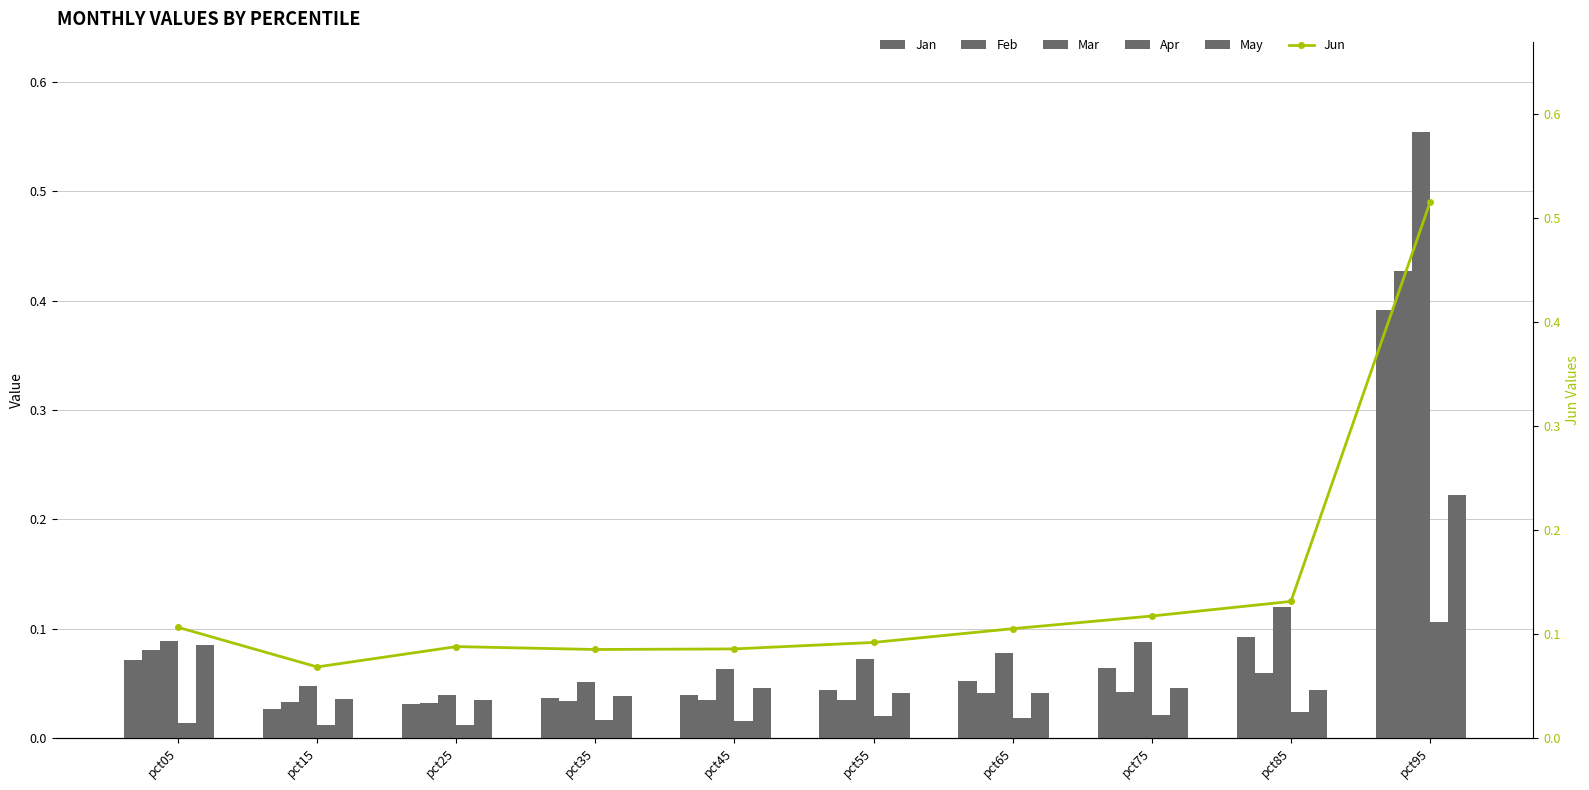

Which category has the lowest value in the Feb series?

pct25